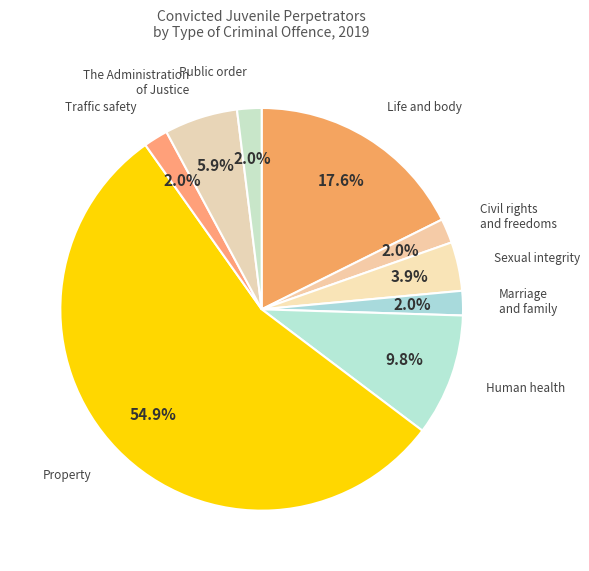

What percentage is NOT represented by Life and body?

82.4%